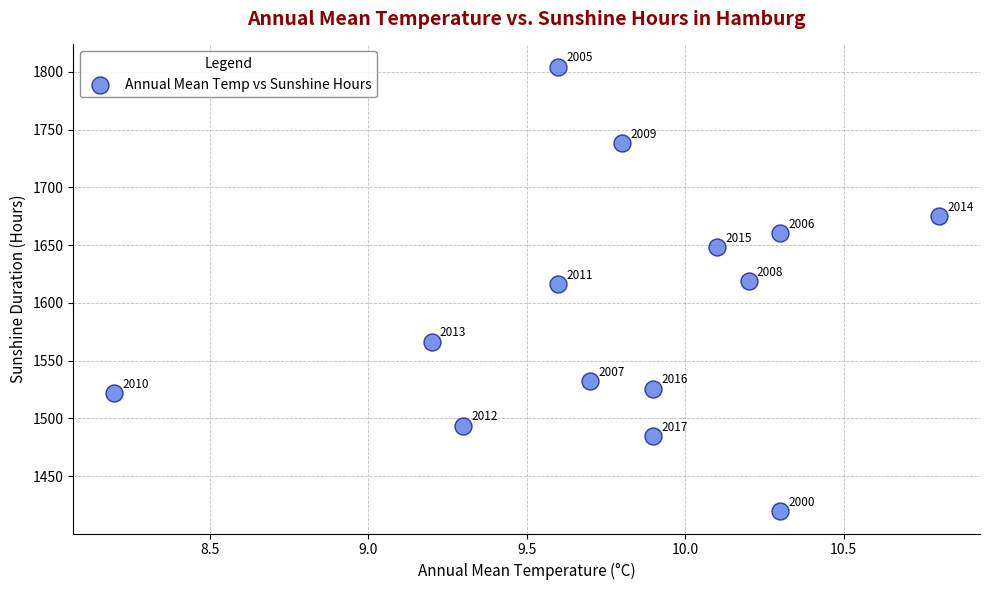

What Y value in the scatter plot is closest to 1612?

1616.0